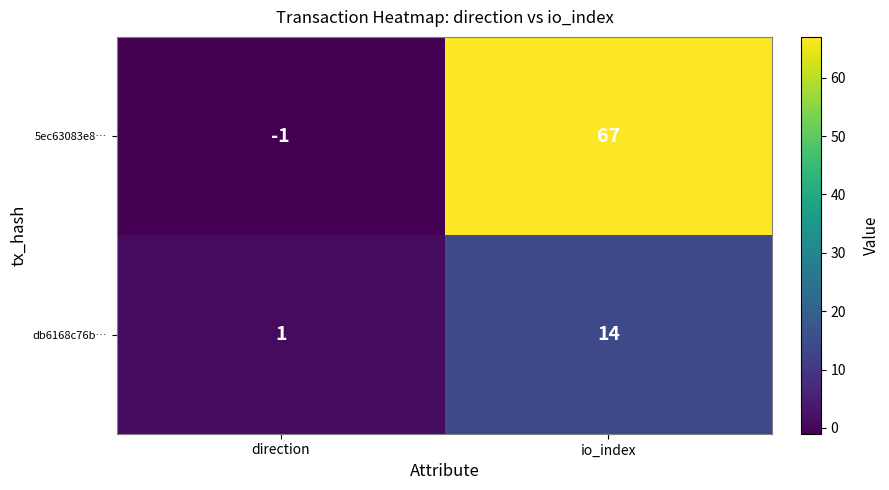

What is the approximate value of db6168c76b… at io_index, to the nearest 10?

10